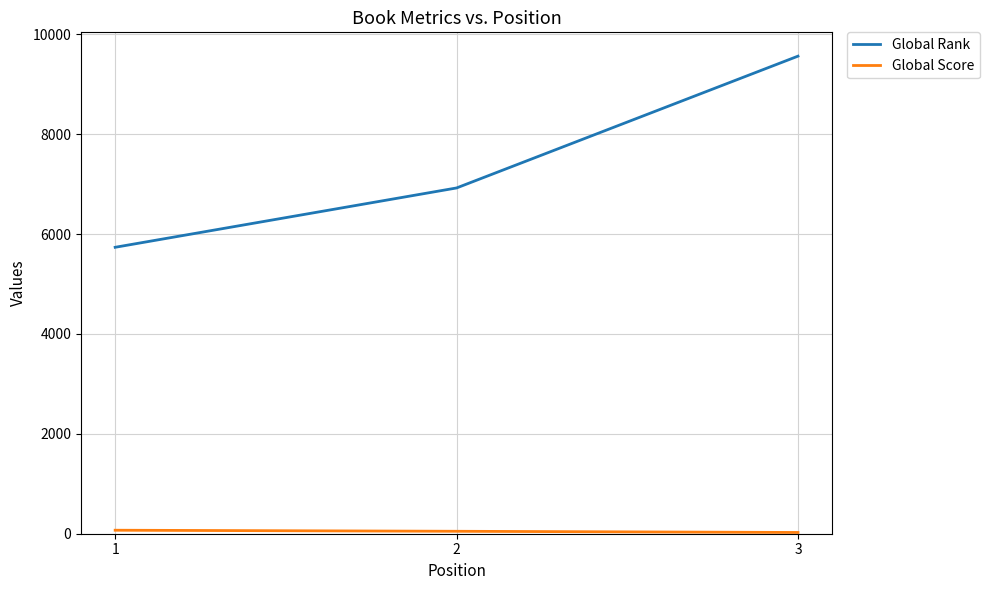

True or false: Global Rank has a value of 9562 at 3.

True